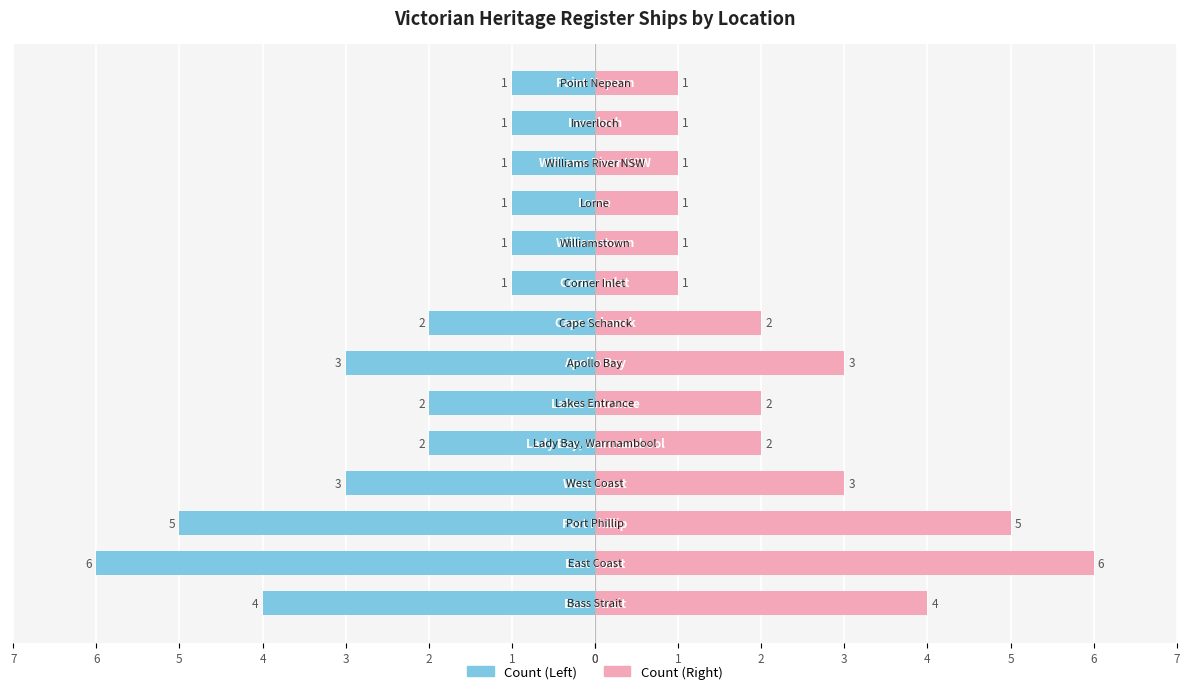

Is it true that Count (Left) equals -2 at 1?

False